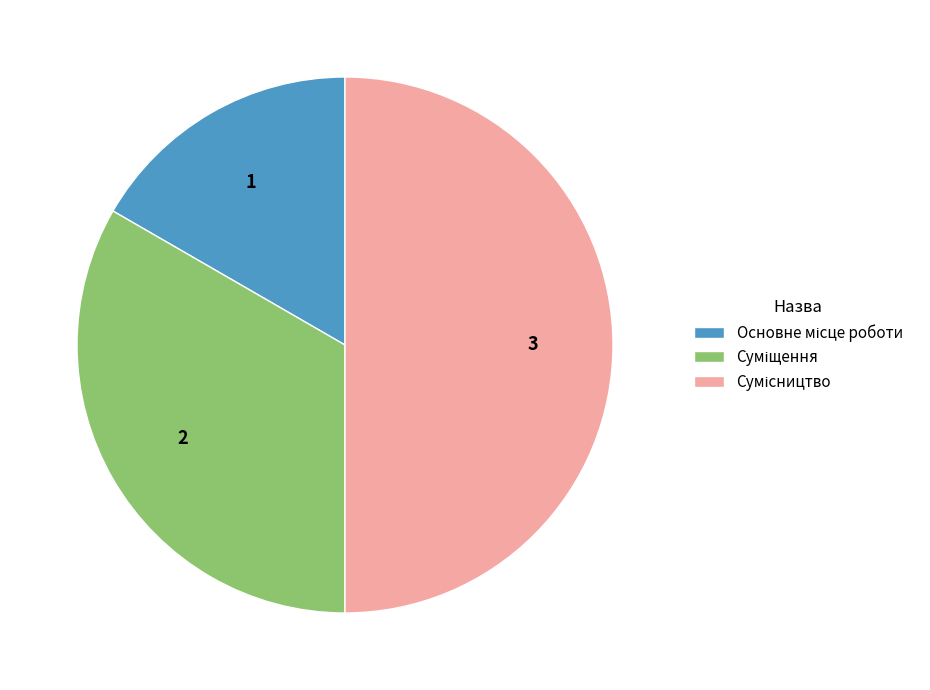

Is there any slice that represents more than half of the pie?

No